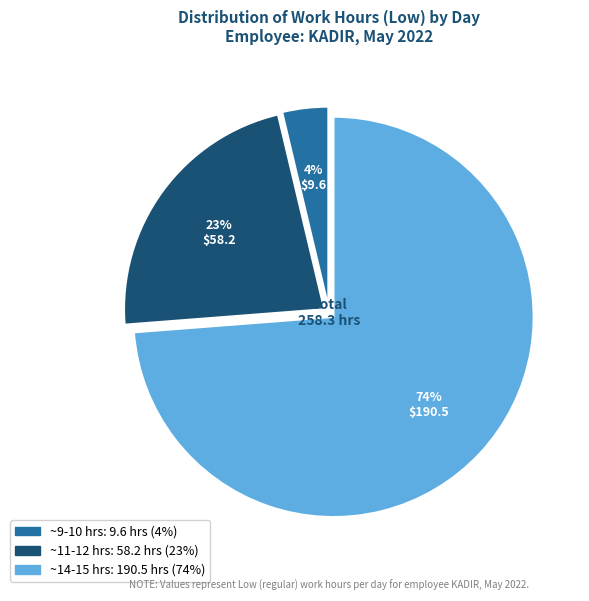

Does any single category account for the majority?

Yes